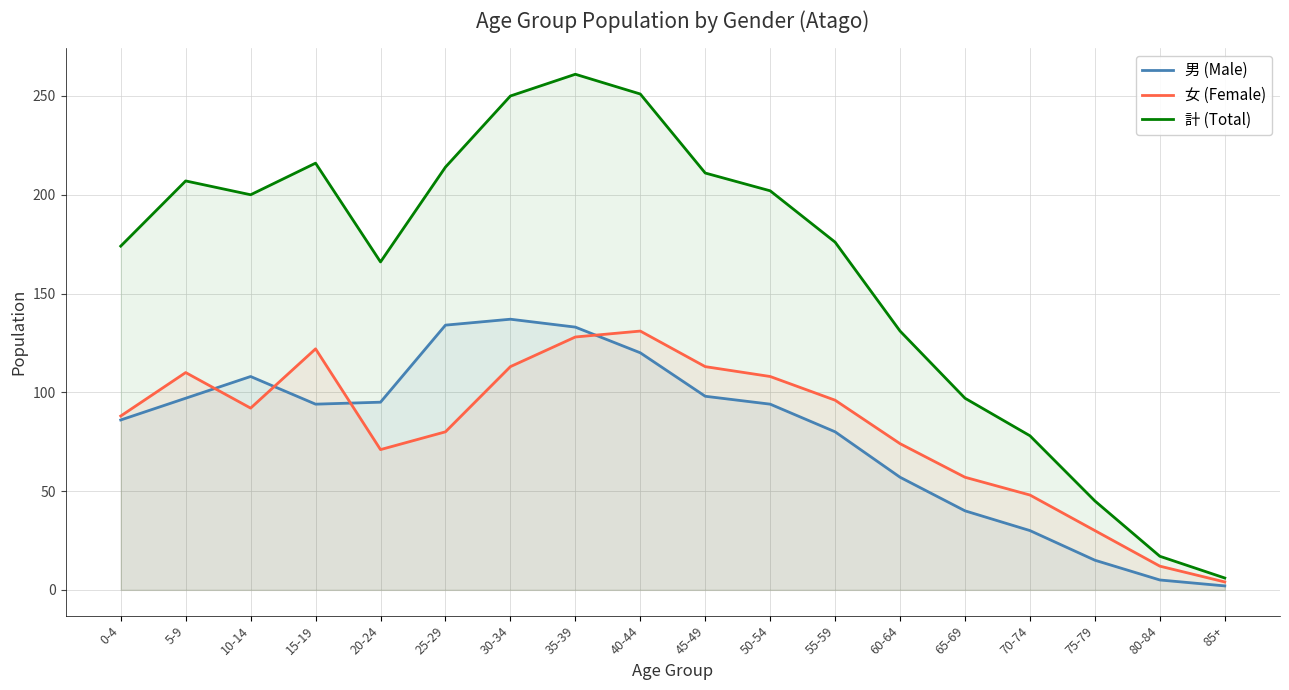

Which series has the widest spread of values?

計 (Total)